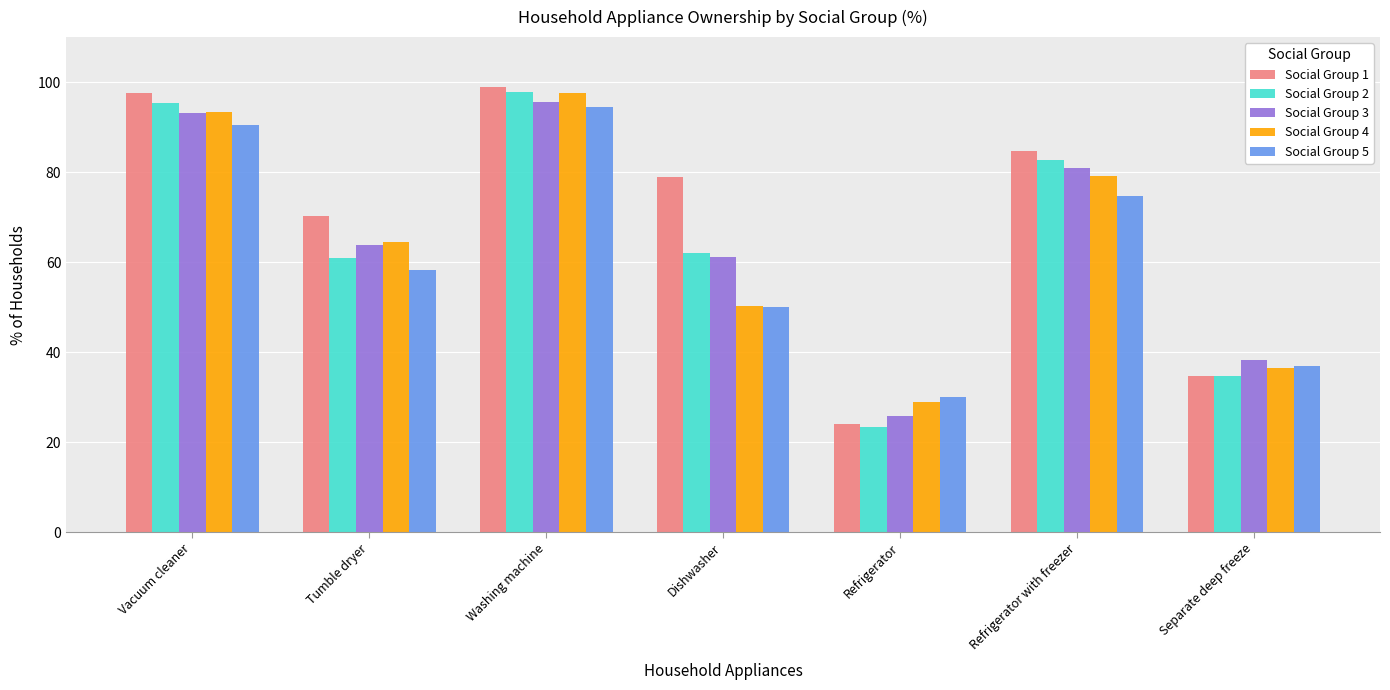

At which category is the sum across all series the highest?

Washing machine